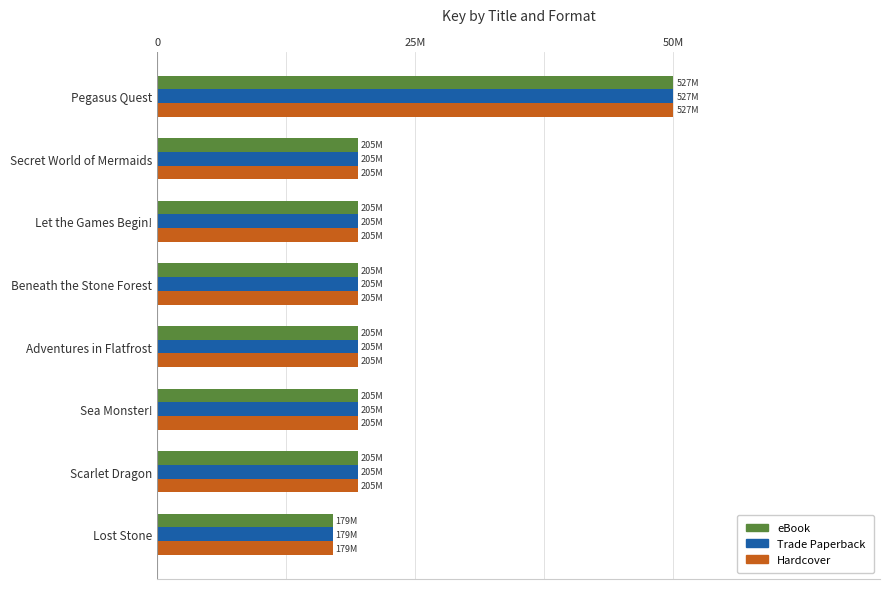

What are all the series names shown in the legend?

eBook, Trade Paperback, Hardcover